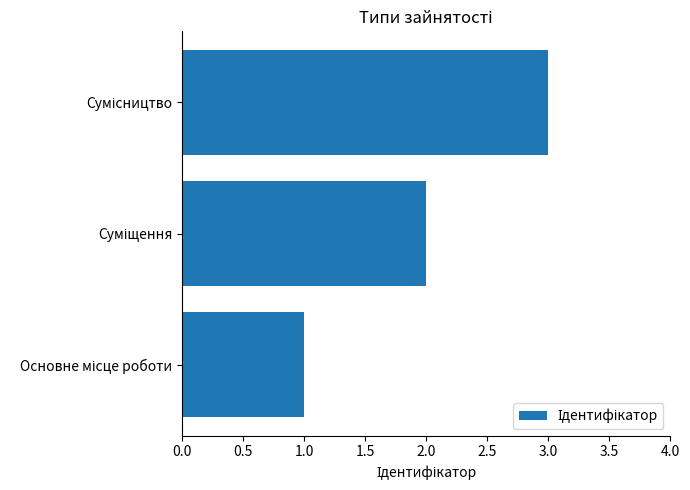

What is the sum of all values?

6